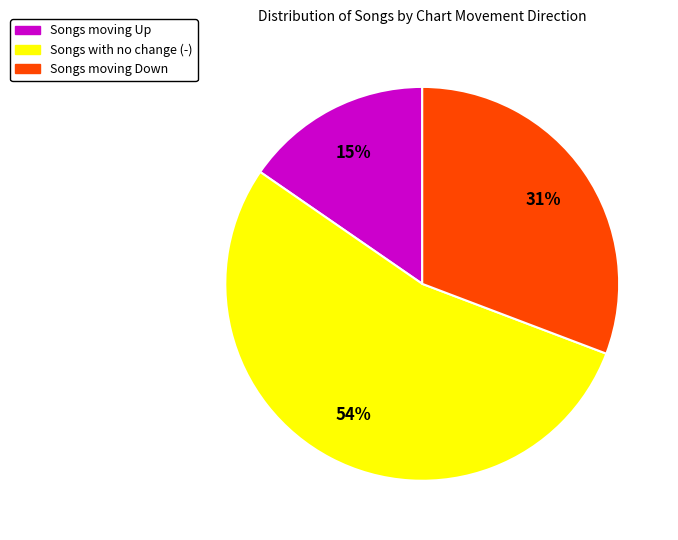

To the nearest percent, what is the average slice percentage?

33%